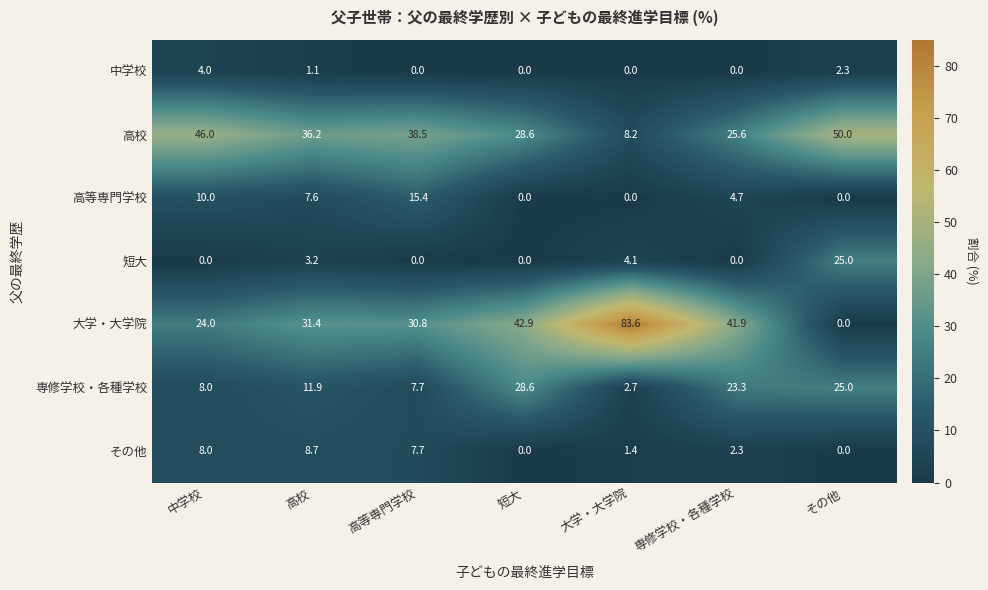

Is the value of その他 at 高校 greater than the value of 専修学校・各種学校 at 高校?

No